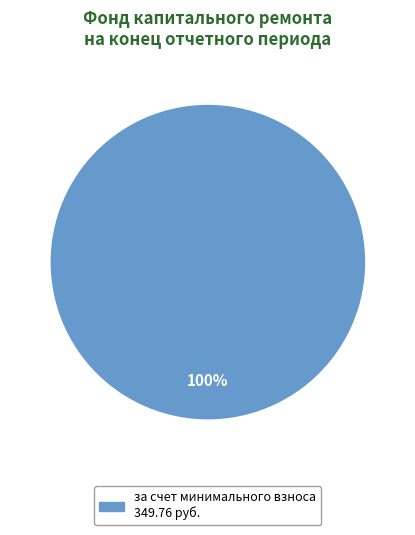

Does any single category account for the majority?

Yes